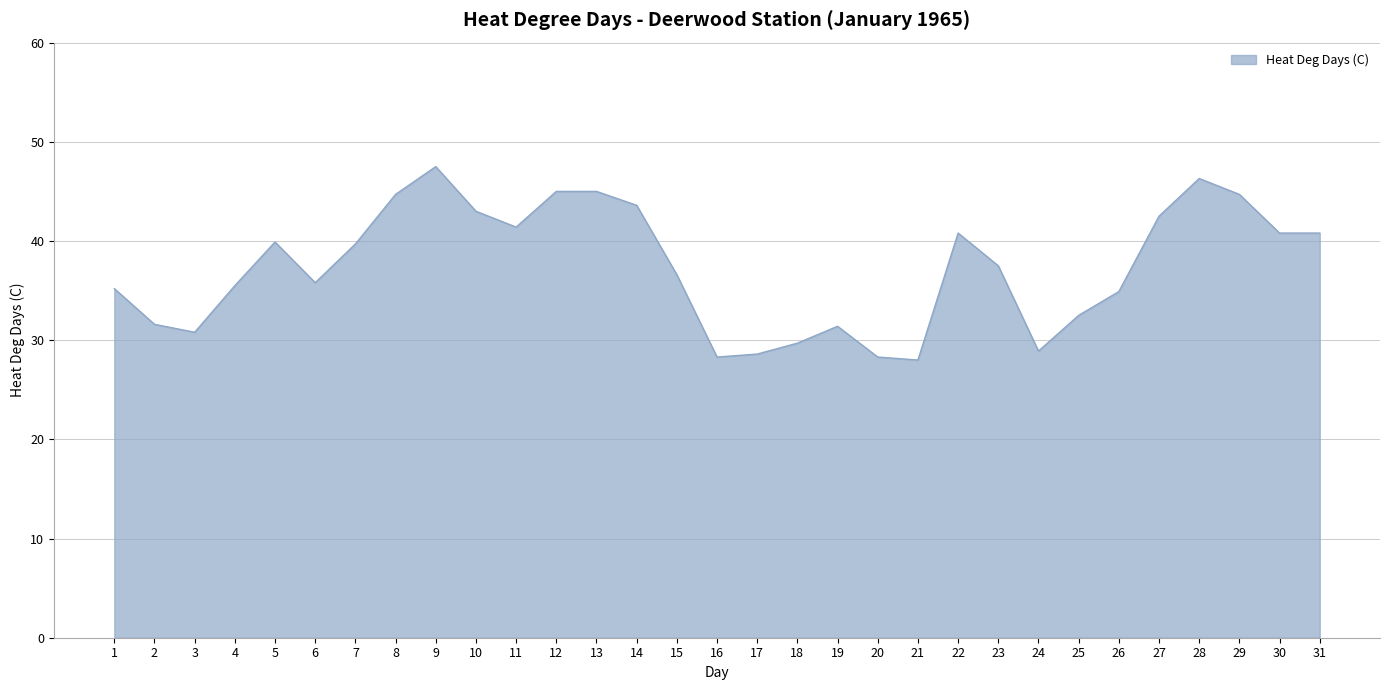

Is it true that the value at 30 is 26.0?

False